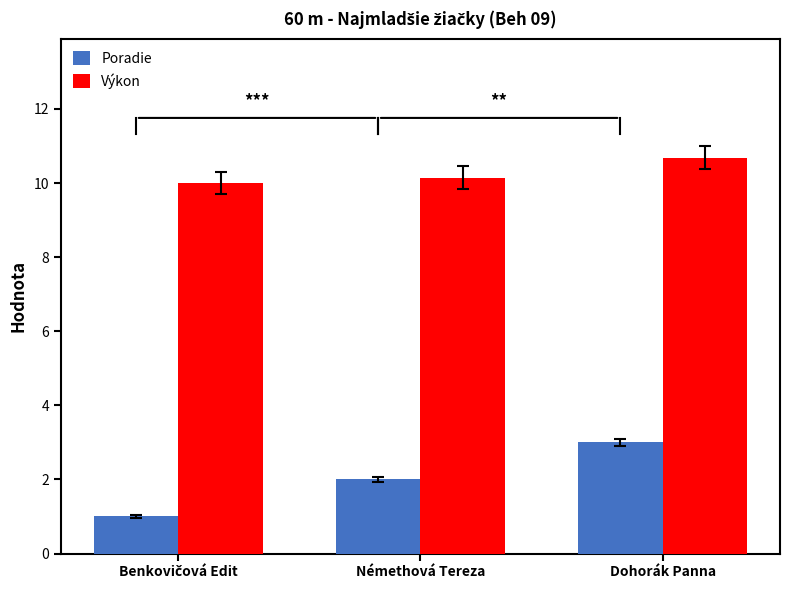

How many categories are shown in the chart?

3